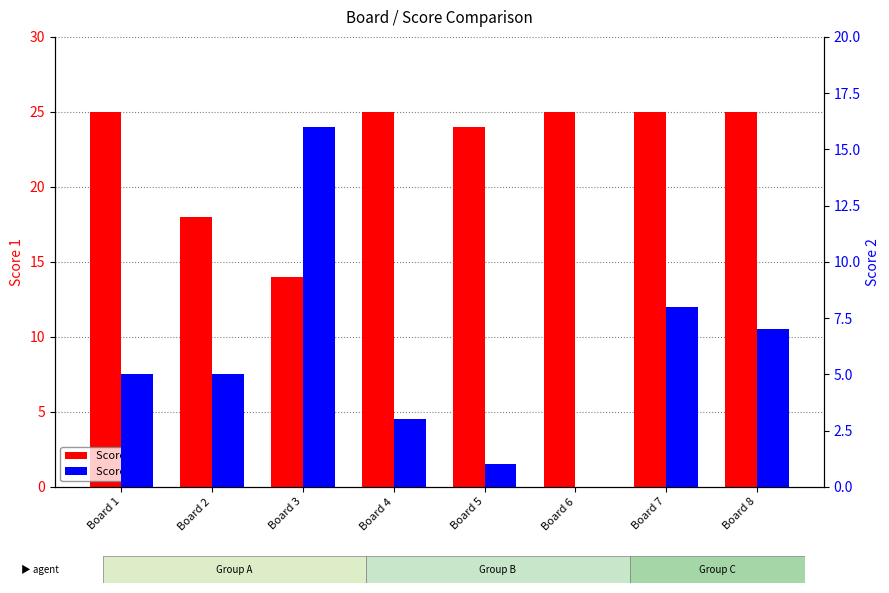

What is the spread (max minus min) of values at Board 8?

18